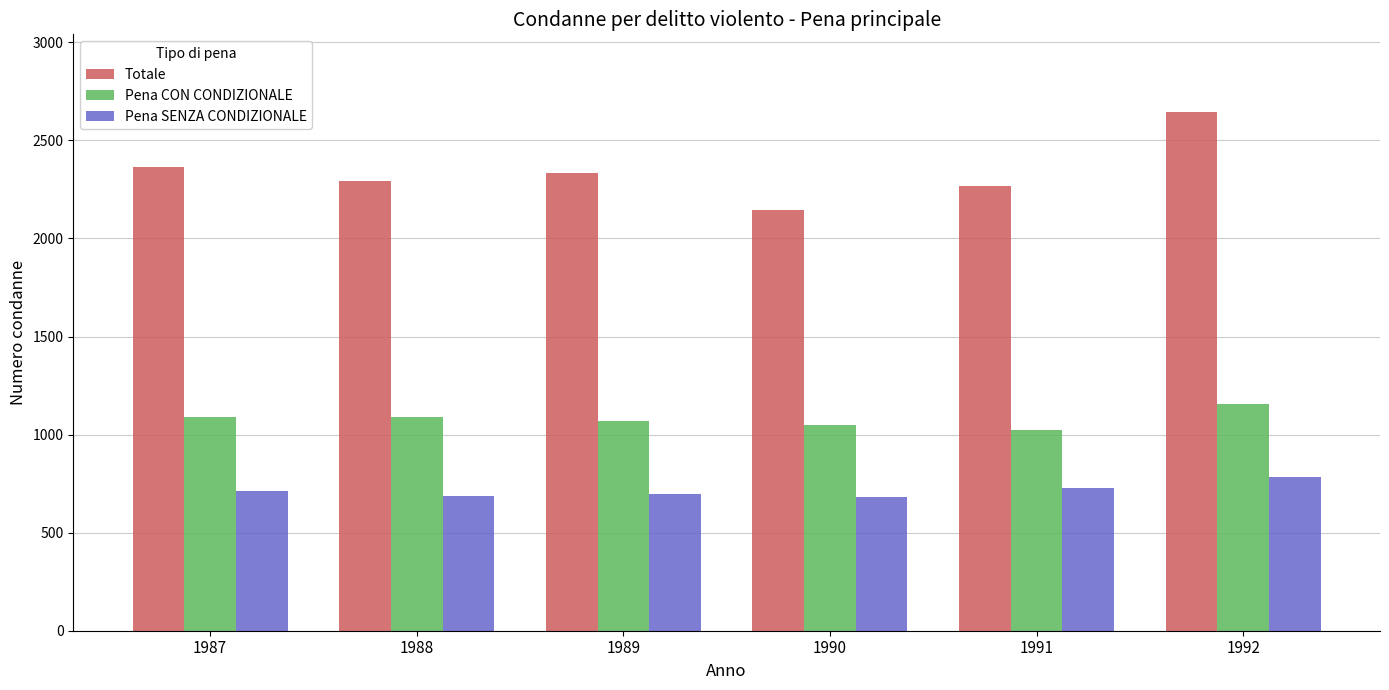

Rank the series by their average value, from highest to lowest.

Totale, Pena CON CONDIZIONALE, Pena SENZA CONDIZIONALE